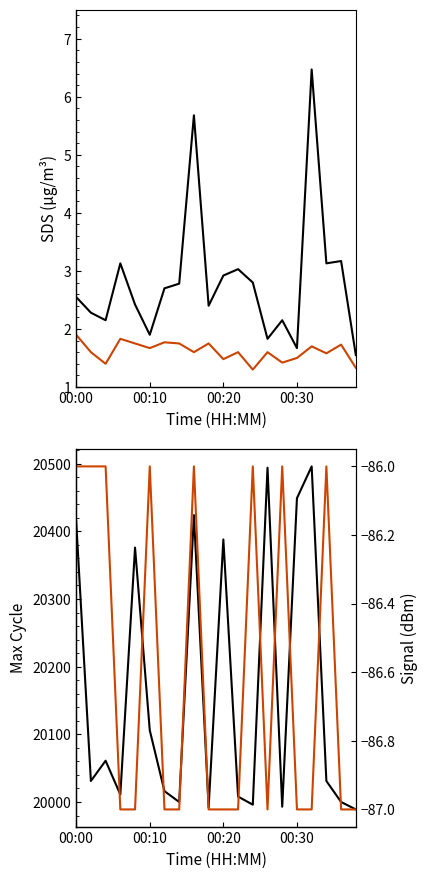

What is the value of the SDS_P1 point at the 5th from the left?

2.4